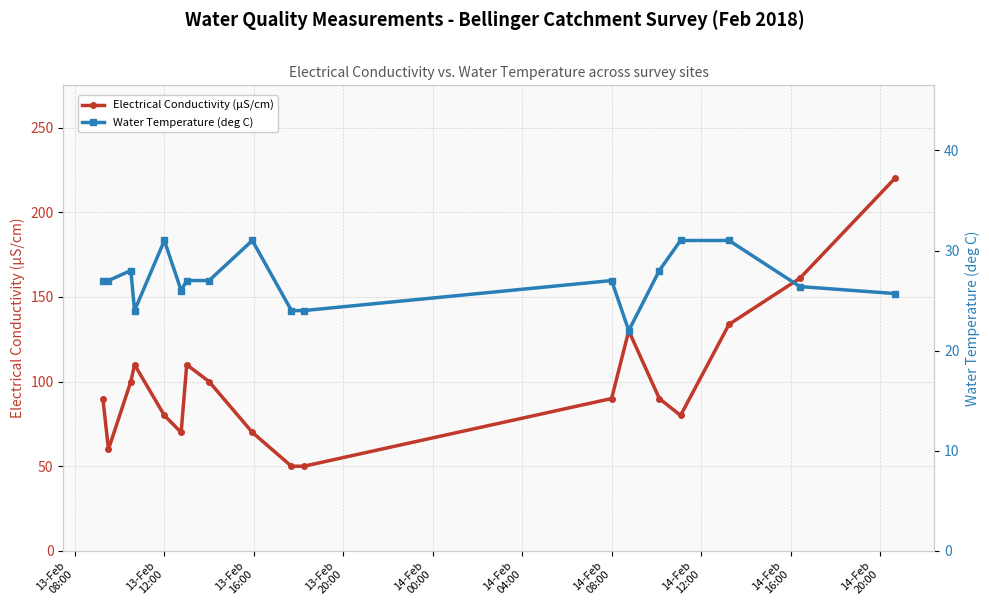

What is the highest value of the Electrical Conductivity (µS/cm) series?

220.0